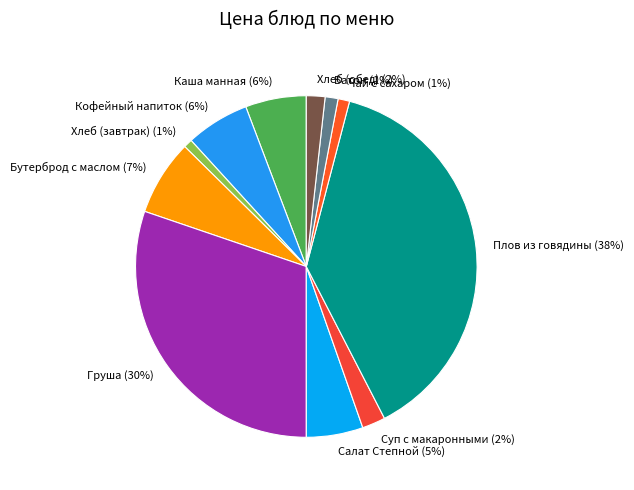

How many slices are in this pie chart?

11